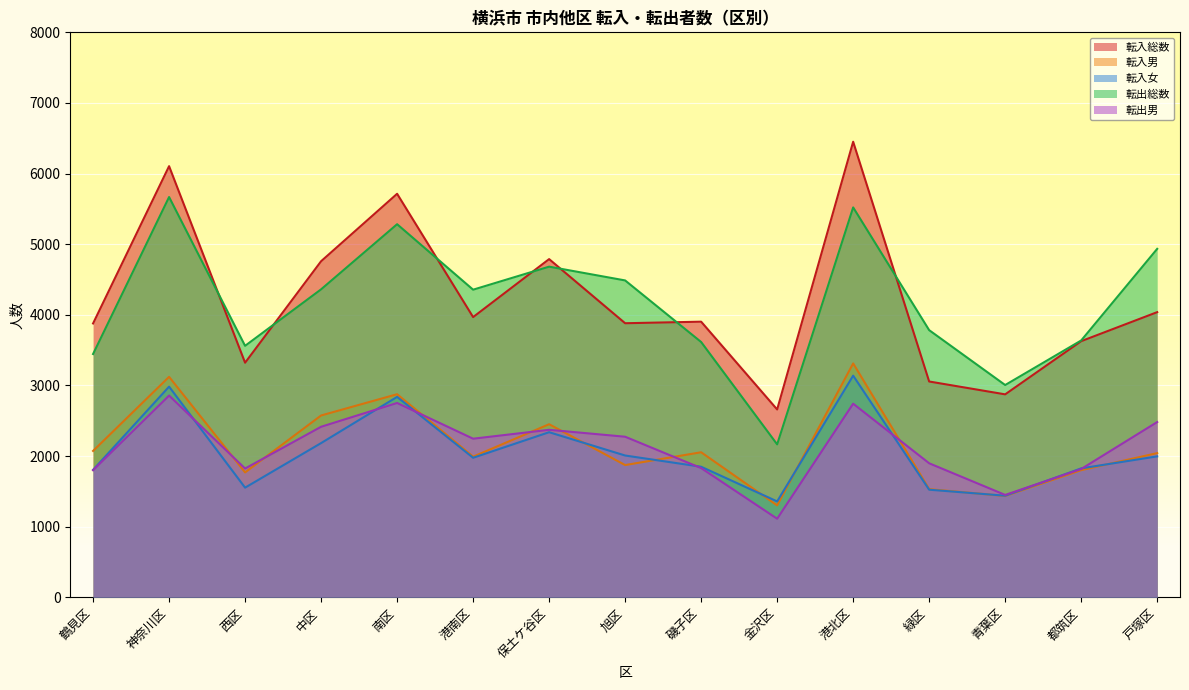

Reading left to right, what are all the values shown in this chart?

転入総数: 3878	6105	3322	4759	5714	3968	4789	3881	3903	2660	6451	3056	2874	3627	4038
転入男: 2073	3122	1769	2575	2876	1992	2451	1873	2054	1302	3312	1532	1435	1801	2042
転入女: 1805	2983	1553	2184	2838	1976	2338	2008	1849	1358	3139	1524	1439	1826	1996
転出総数: 3445	5668	3561	4361	5283	4356	4682	4487	3615	2166	5521	3783	3006	3637	4934
転出男: 1800	2857	1824	2415	2752	2246	2372	2274	1830	1113	2742	1898	1450	1817	2482